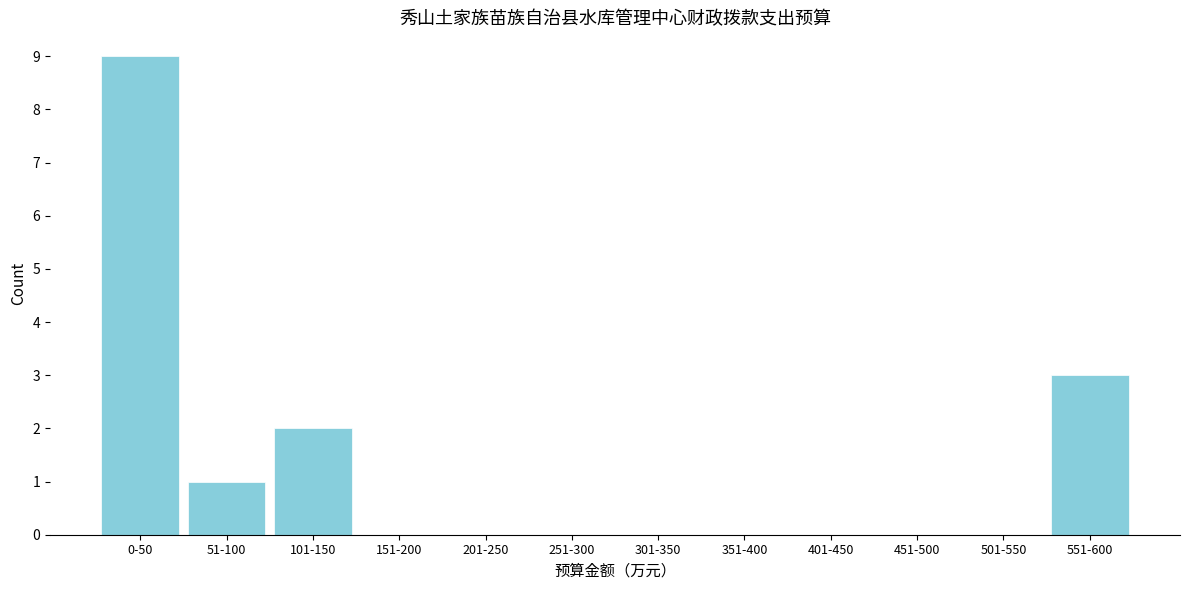

Reading right to left, what are all the values shown in this chart?

551-600=3	501-550=0	451-500=0	401-450=0	351-400=0	301-350=0	251-300=0	201-250=0	151-200=0	101-150=2	51-100=1	0-50=9